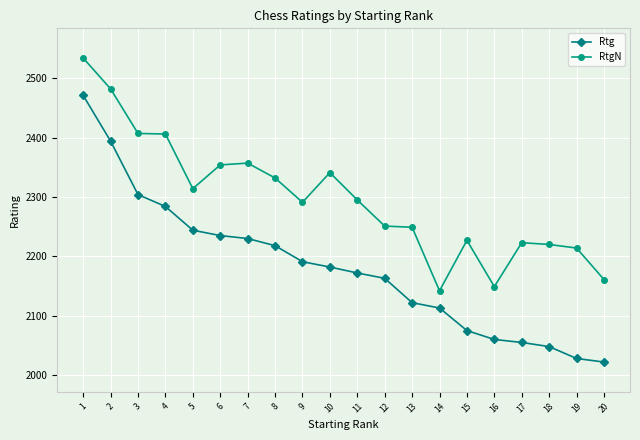

What is the difference between the maximum and minimum values in the Rtg series?

449